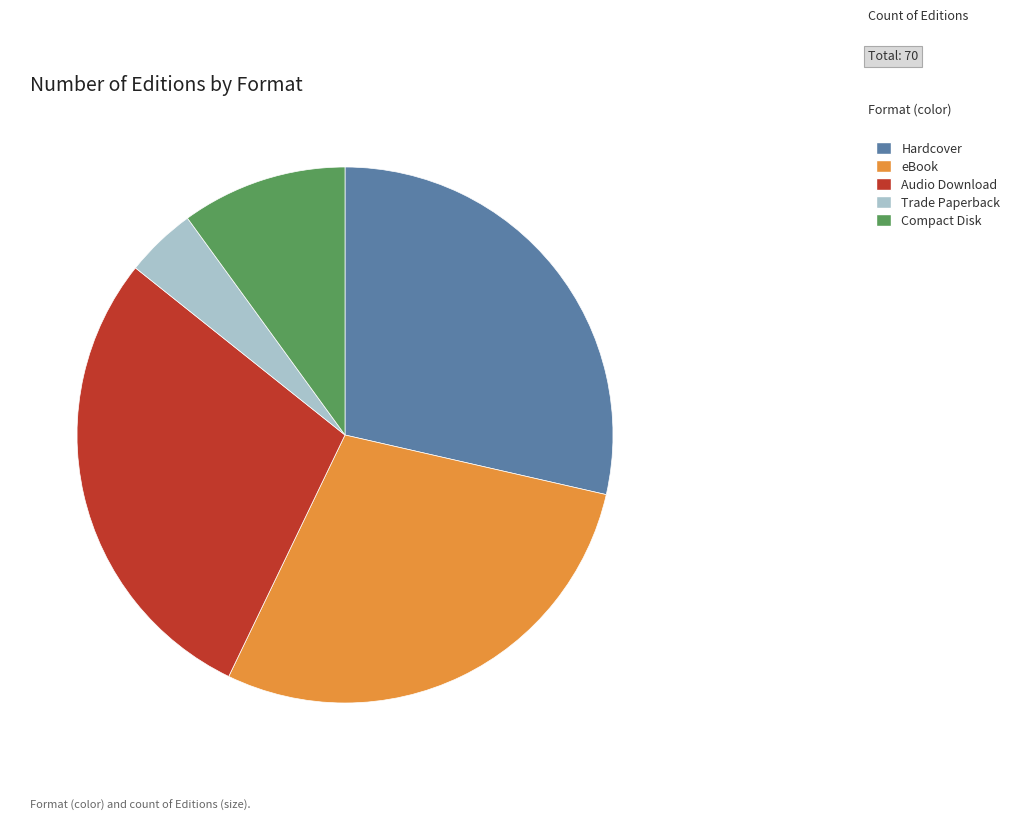

Is it true that Compact Disk is 4% of the pie?

False